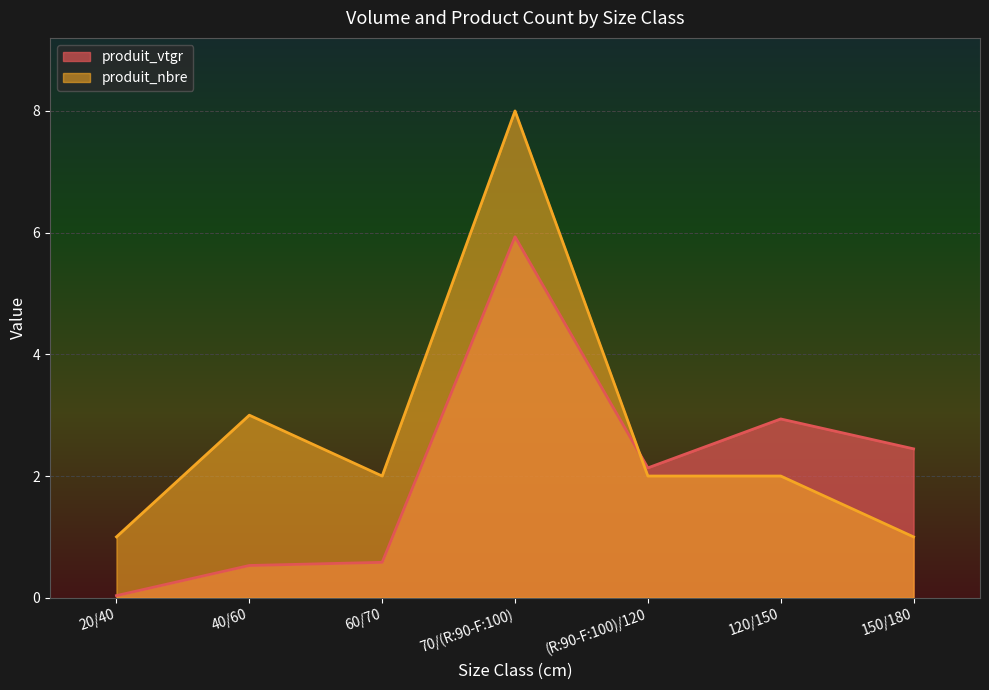

Which series has the widest spread of values?

produit_nbre